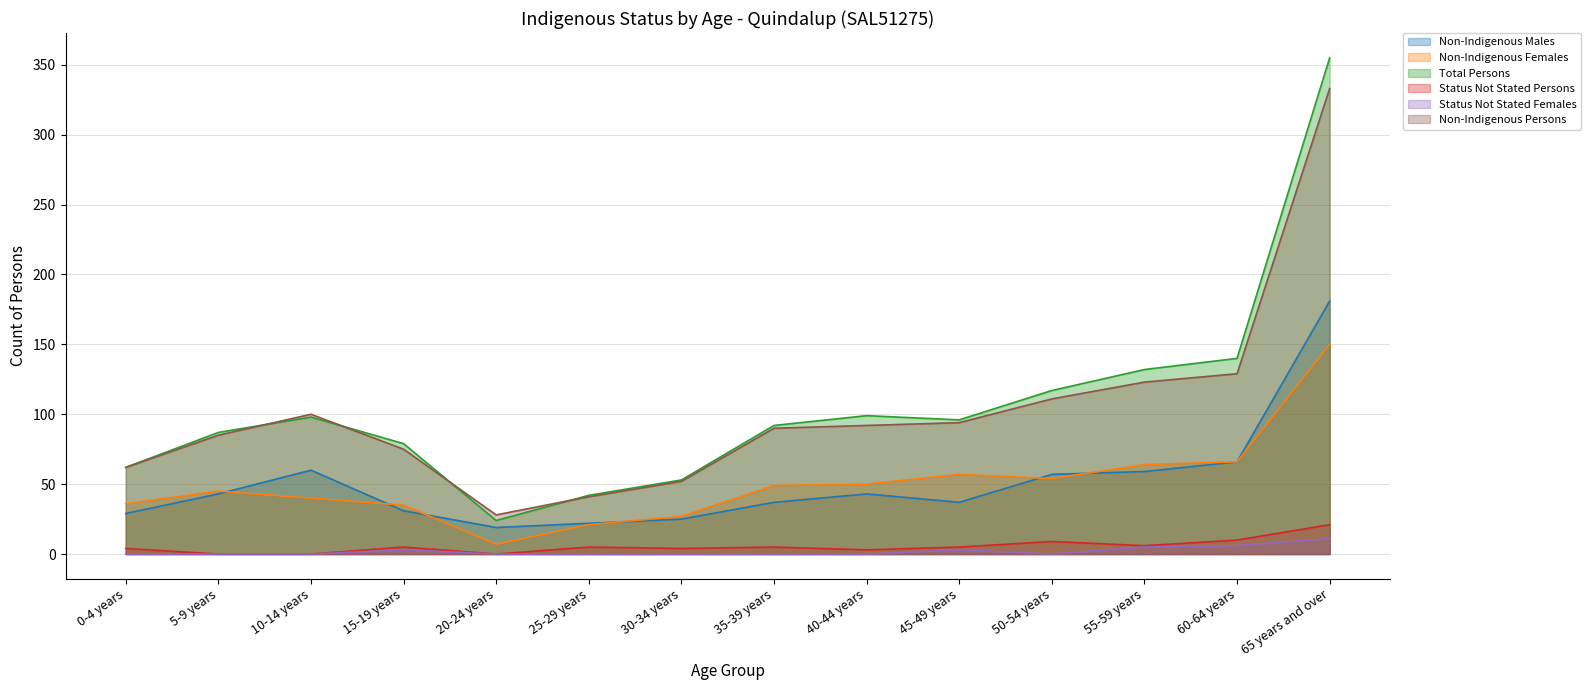

Reading left to right, transcribe all the data shown in this chart.

Non-Indigenous Males: 0-4 years=29	5-9 years=43	10-14 years=60	15-19 years=31	20-24 years=19	25-29 years=22	30-34 years=25	35-39 years=37	40-44 years=43	45-49 years=37	50-54 years=57	55-59 years=59	60-64 years=66	65 years and over=181
Non-Indigenous Females: 0-4 years=36	5-9 years=45	10-14 years=40	15-19 years=35	20-24 years=7	25-29 years=21	30-34 years=27	35-39 years=49	40-44 years=50	45-49 years=57	50-54 years=54	55-59 years=64	60-64 years=66	65 years and over=150
Total Persons: 0-4 years=62	5-9 years=87	10-14 years=98	15-19 years=79	20-24 years=24	25-29 years=42	30-34 years=53	35-39 years=92	40-44 years=99	45-49 years=96	50-54 years=117	55-59 years=132	60-64 years=140	65 years and over=355
Status Not Stated Persons: 0-4 years=4	5-9 years=0	10-14 years=0	15-19 years=5	20-24 years=0	25-29 years=5	30-34 years=4	35-39 years=5	40-44 years=3	45-49 years=5	50-54 years=9	55-59 years=6	60-64 years=10	65 years and over=21
Status Not Stated Females: 0-4 years=0	5-9 years=0	10-14 years=0	15-19 years=3	20-24 years=0	25-29 years=0	30-34 years=0	35-39 years=0	40-44 years=0	45-49 years=3	50-54 years=0	55-59 years=5	60-64 years=6	65 years and over=11
Non-Indigenous Persons: 0-4 years=62	5-9 years=85	10-14 years=100	15-19 years=75	20-24 years=28	25-29 years=41	30-34 years=52	35-39 years=90	40-44 years=92	45-49 years=94	50-54 years=111	55-59 years=123	60-64 years=129	65 years and over=333